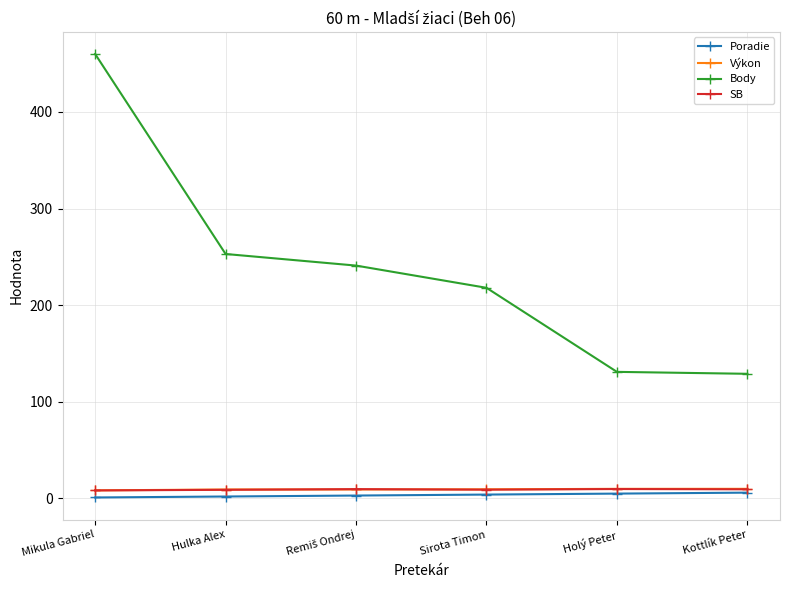

Is it true that Body equals 363.9 at Hulka Alex?

False